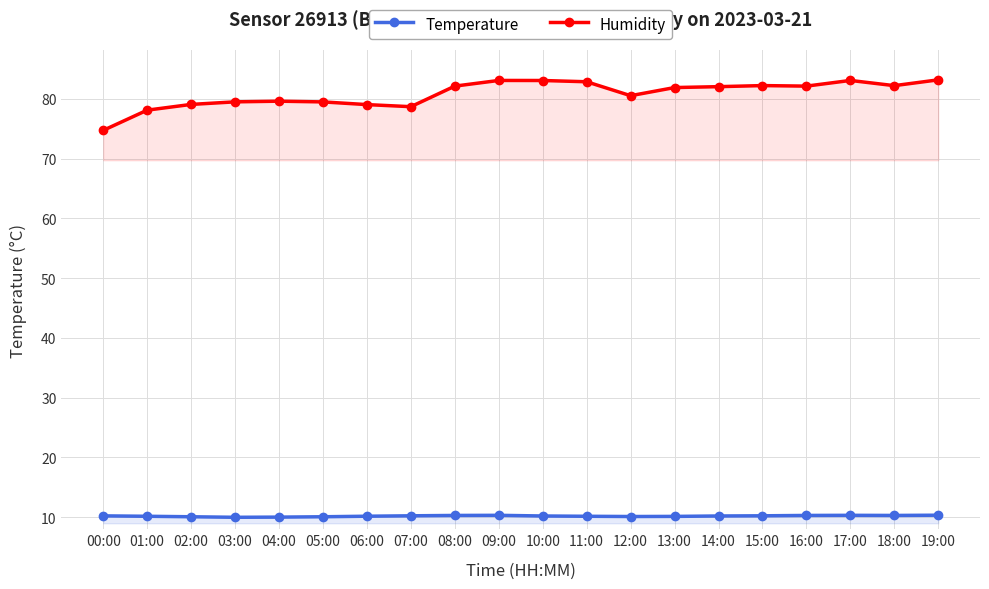

Reading left to right, extract all data points from this chart.

Temperature: 00:00=10.2	01:00=10.2	02:00=10.1	03:00=10.0	04:00=10.0	05:00=10.1	06:00=10.2	07:00=10.2	08:00=10.3	09:00=10.3	10:00=10.2	11:00=10.2	12:00=10.1	13:00=10.1	14:00=10.2	15:00=10.2	16:00=10.3	17:00=10.3	18:00=10.3	19:00=10.3
Humidity: 00:00=74.7	01:00=78.1	02:00=79.0	03:00=79.5	04:00=79.6	05:00=79.5	06:00=79.0	07:00=78.7	08:00=82.1	09:00=83.1	10:00=83.0	11:00=82.8	12:00=80.5	13:00=81.9	14:00=82.0	15:00=82.2	16:00=82.1	17:00=83.1	18:00=82.2	19:00=83.2